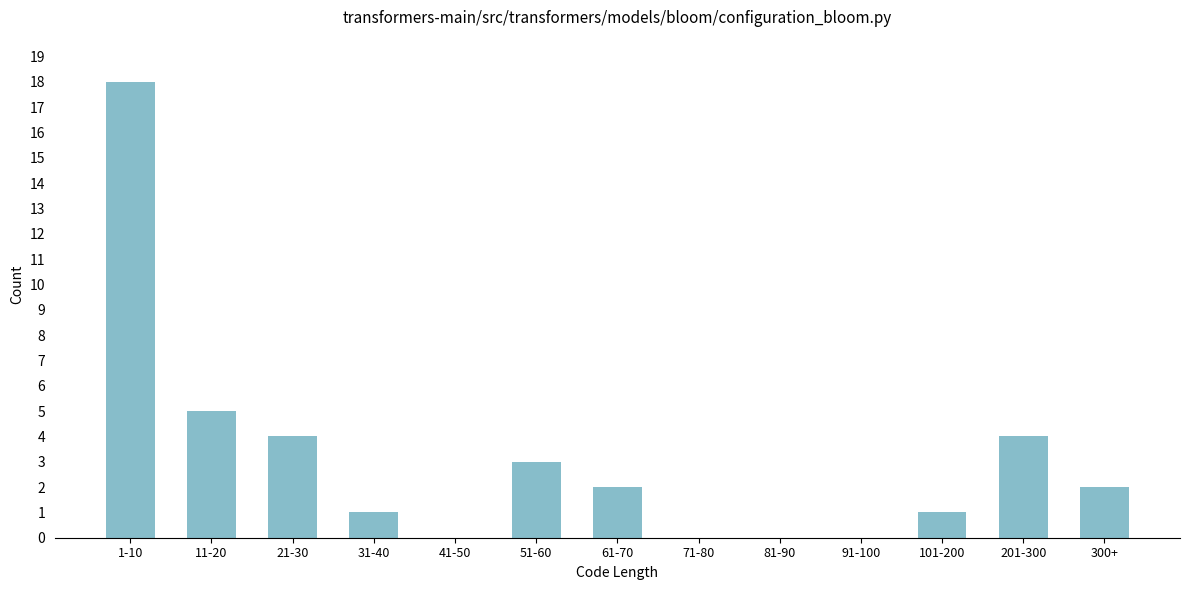

Reading left to right, list all the values displayed in this chart.

1-10=18	11-20=5	21-30=4	31-40=1	41-50=0	51-60=3	61-70=2	71-80=0	81-90=0	91-100=0	101-200=1	201-300=4	300+=2